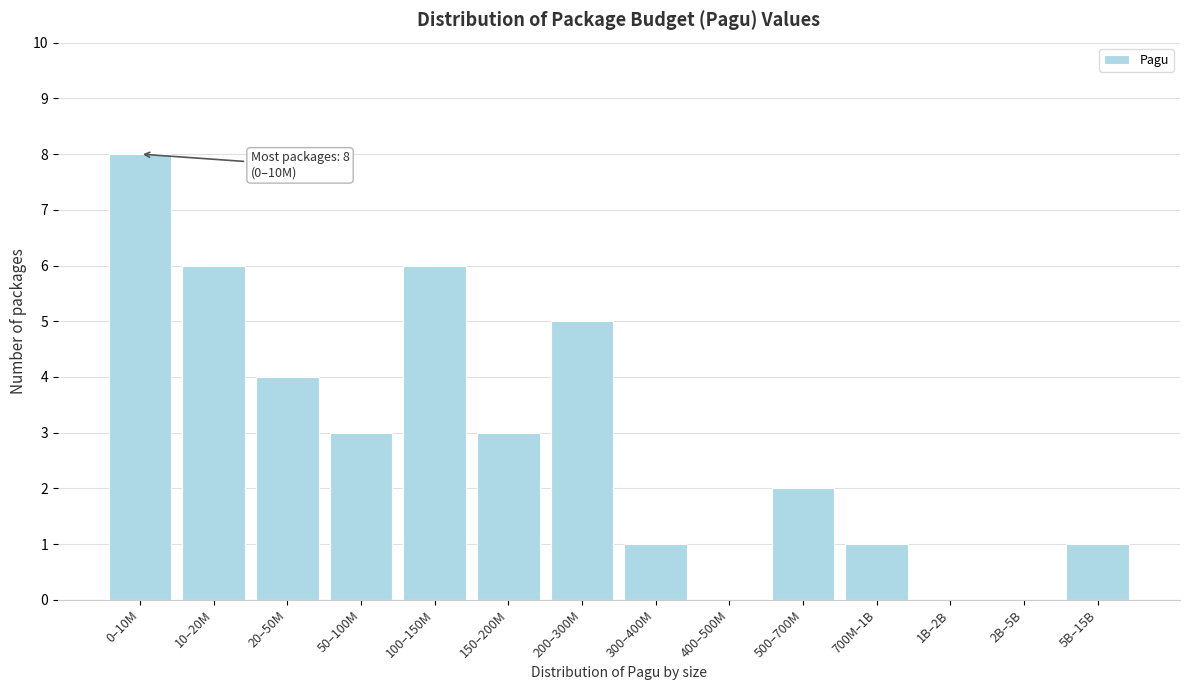

Reading left to right, transcribe all the data shown in this chart.

0–10M=8	10–20M=6	20–50M=4	50–100M=3	100–150M=6	150–200M=3	200–300M=5	300–400M=1	400–500M=0	500–700M=2	700M–1B=1	1B–2B=0	2B–5B=0	5B–15B=1